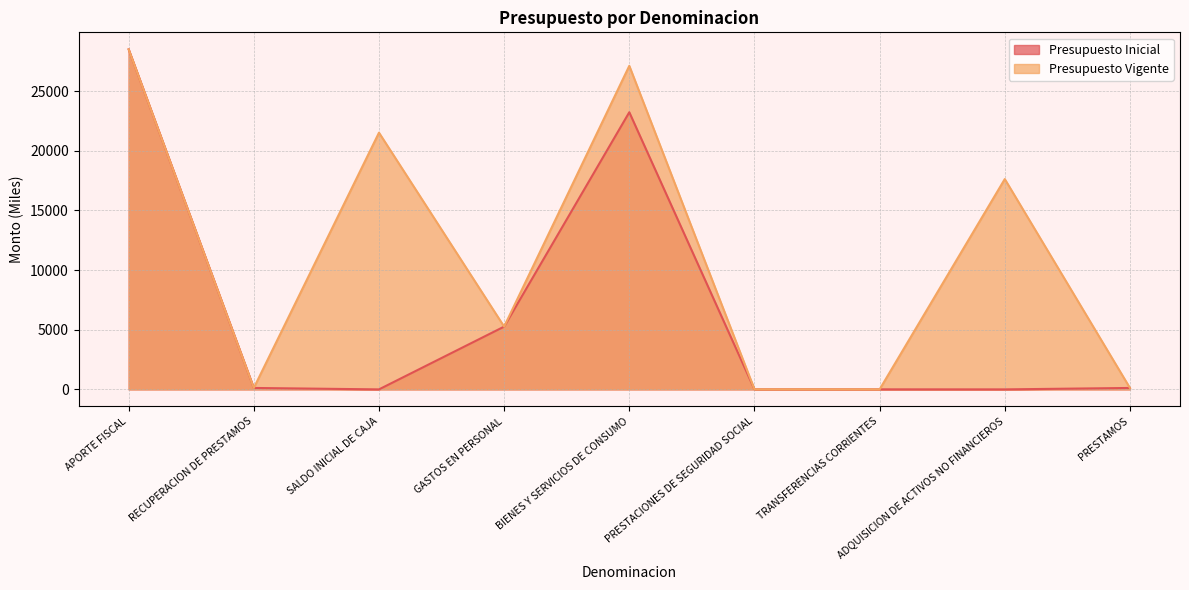

What is the total value across all series at BIENES Y SERVICIOS DE CONSUMO?

50334